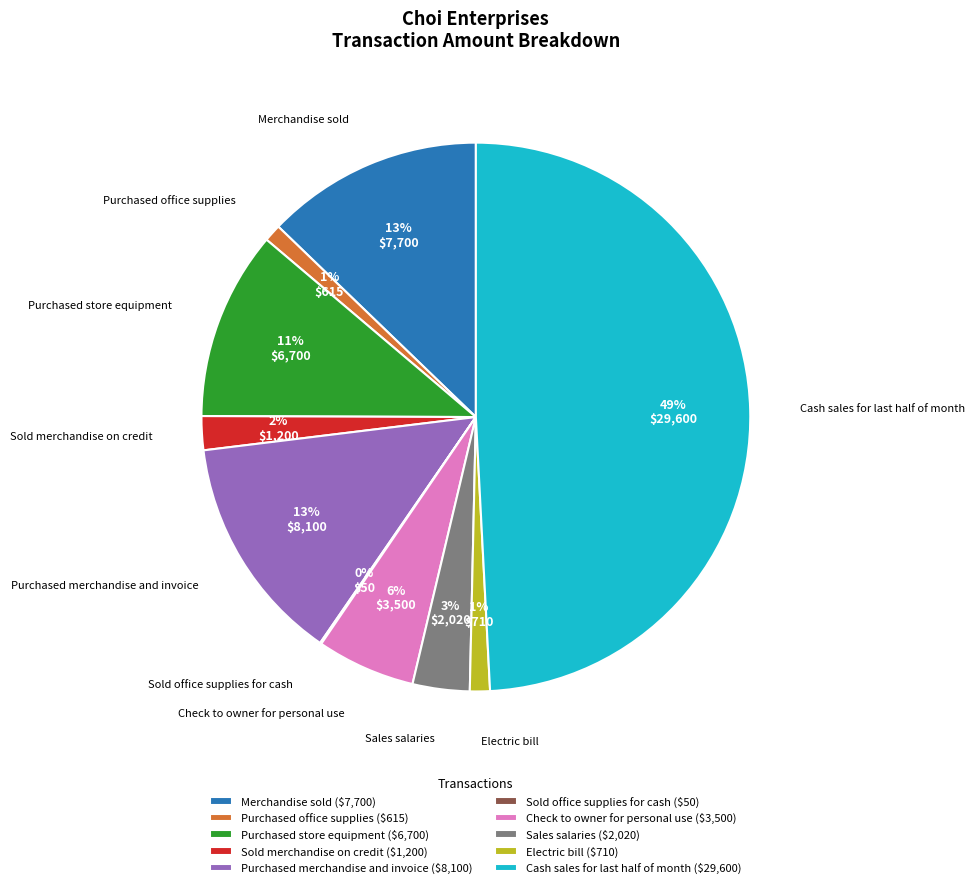

To the nearest percent, what is the combined percentage of Purchased merchandise and invoice and Sold merchandise on credit?

15%